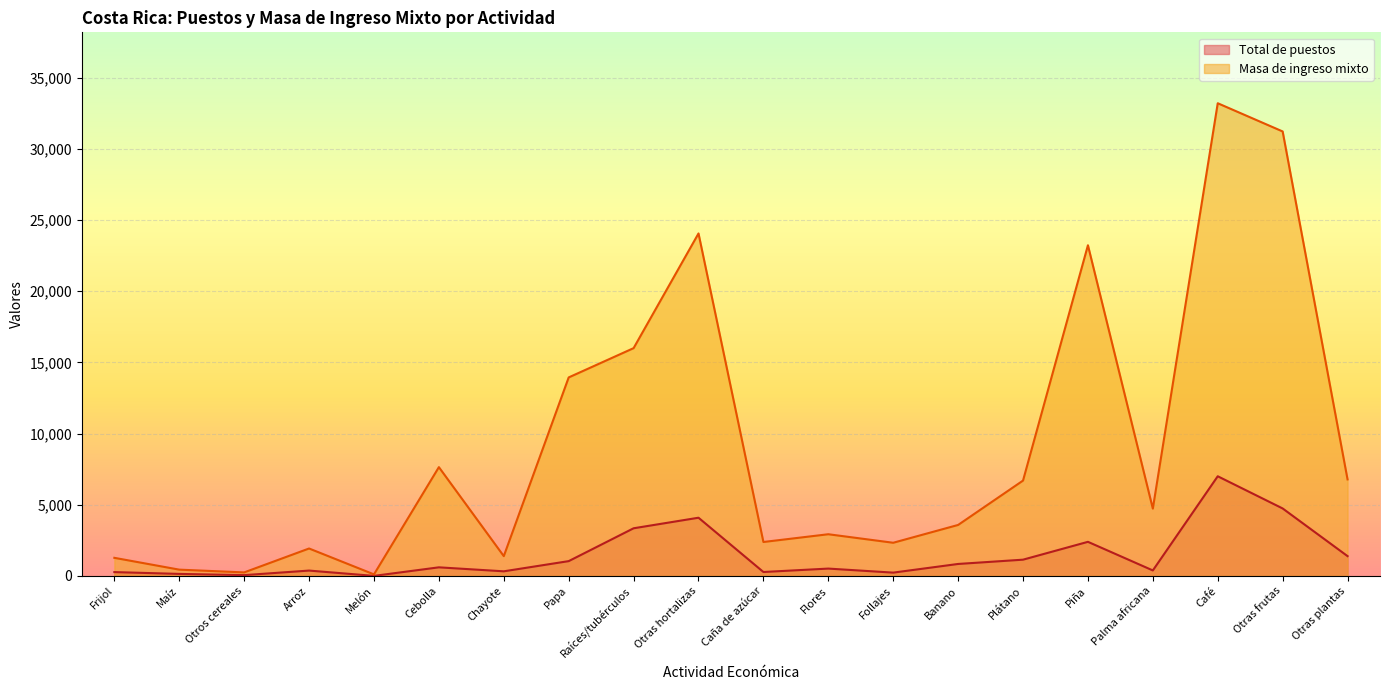

How many interior local peaks does the Total de puestos series have?

6